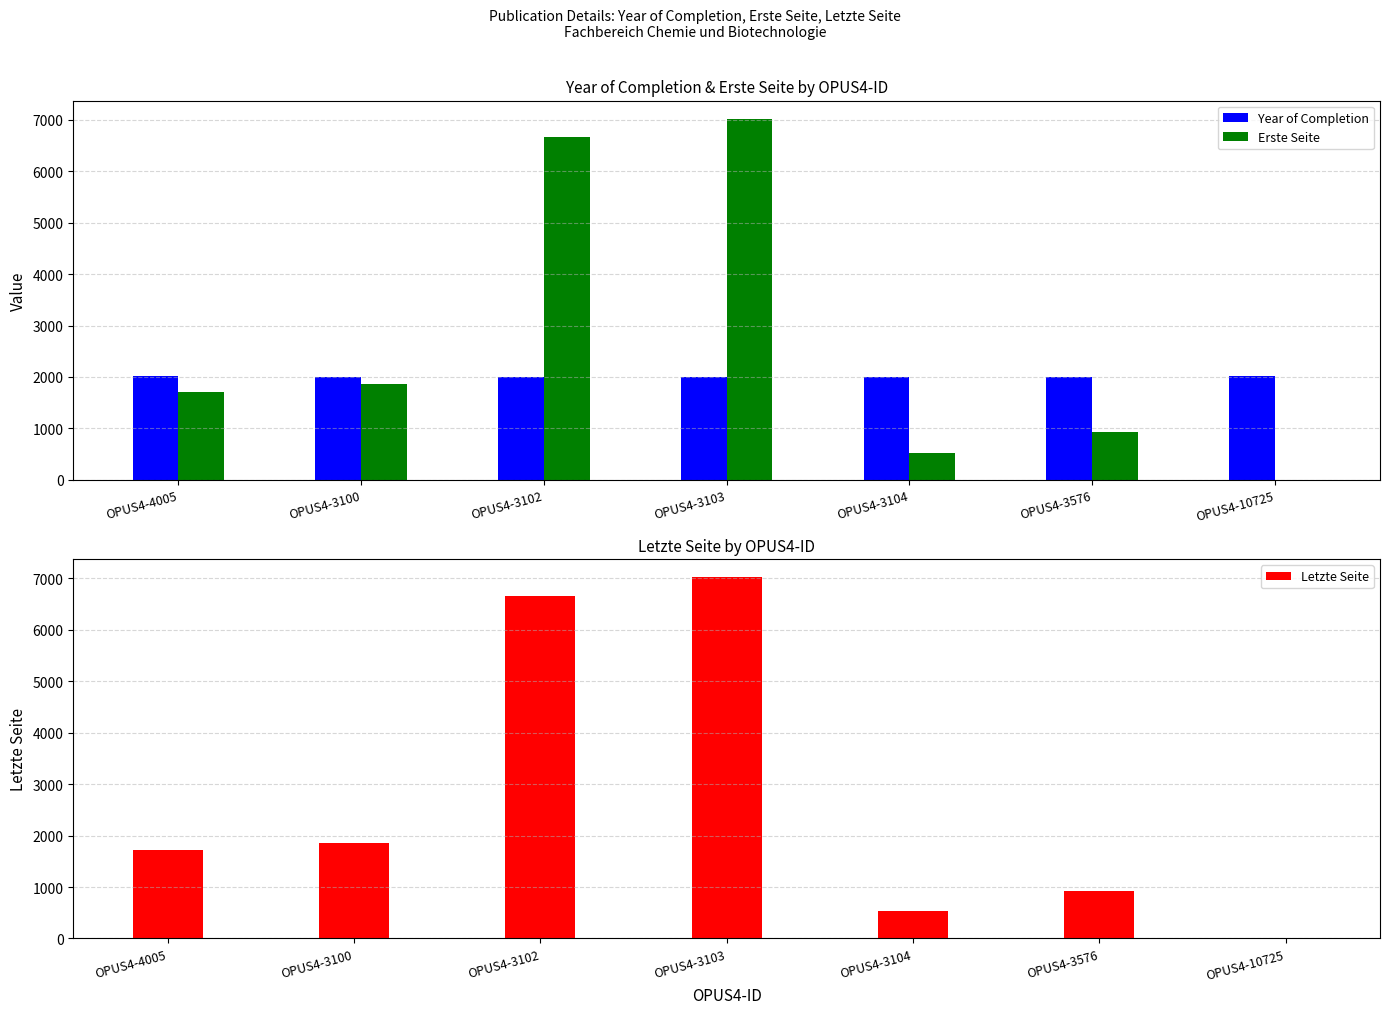

Reading left to right, transcribe all the data shown in this chart.

Year of Completion: 2009	2001	1995	1991	1992	2008	2023
Erste Seite: 1717	1863	6663	7021	526	925	0
Letzte Seite: 1721	1865	6664	7024	528	928	0